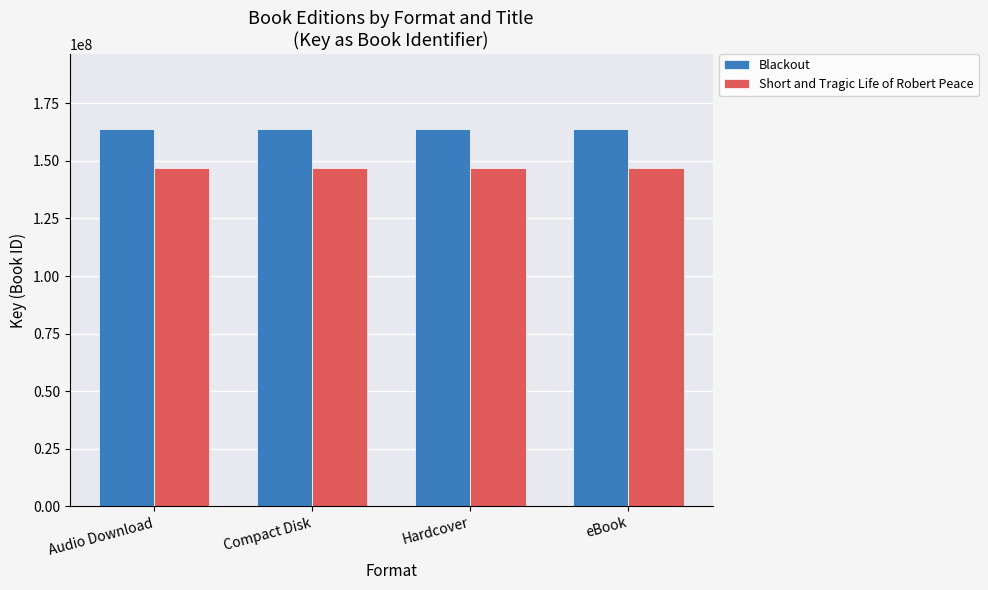

Rank the series by their maximum value, from highest to lowest.

Blackout, Short and Tragic Life of Robert Peace